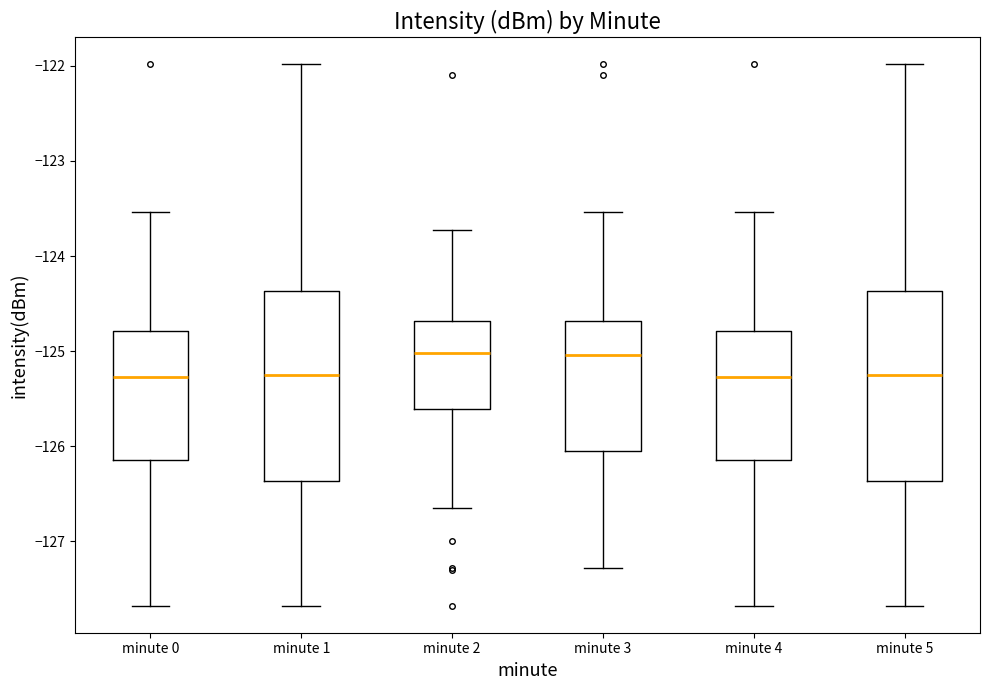

Reading left to right, read every box against the y-axis: the position of its median line, the range the box covers, and the ends of its whiskers. The values are not printed on the chart, so give them approximately, as read against the axis.

minute 0: median -125.3, box -126.1 to -124.8, whiskers -127.7 to -123.5
minute 1: median -125.3, box -126.4 to -124.4, whiskers -127.7 to -122.0
minute 2: median -125.0, box -125.6 to -124.7, whiskers -126.7 to -123.7
minute 3: median -125.0, box -126.1 to -124.7, whiskers -127.3 to -123.5
minute 4: median -125.3, box -126.1 to -124.8, whiskers -127.7 to -123.5
minute 5: median -125.3, box -126.4 to -124.4, whiskers -127.7 to -122.0